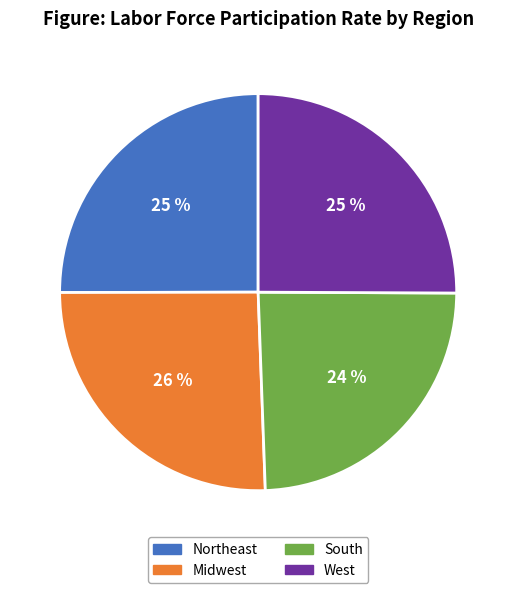

Combined, do South and Northeast account for over 50%?

No